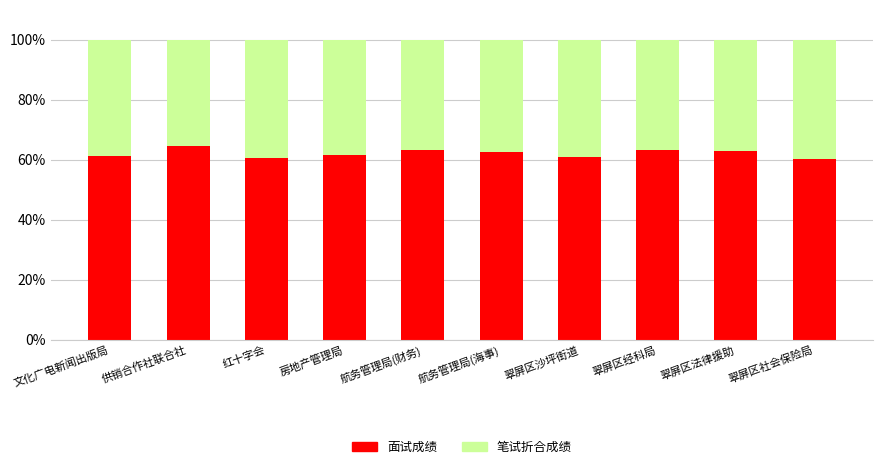

What is the average value of the 面试成绩 series?

62.1